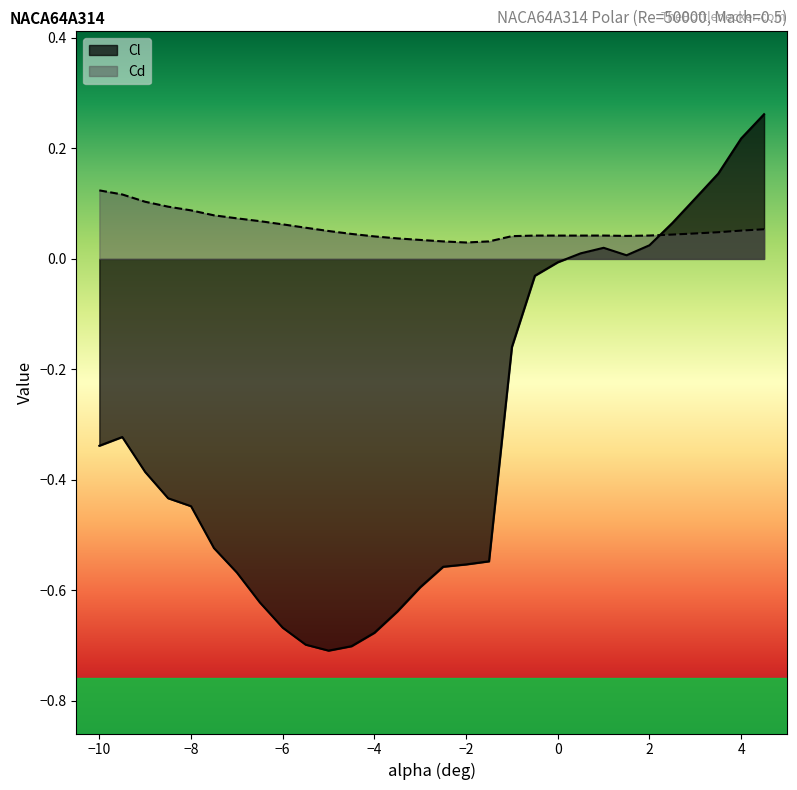

How many intersections are there between Cl and Cd?

1